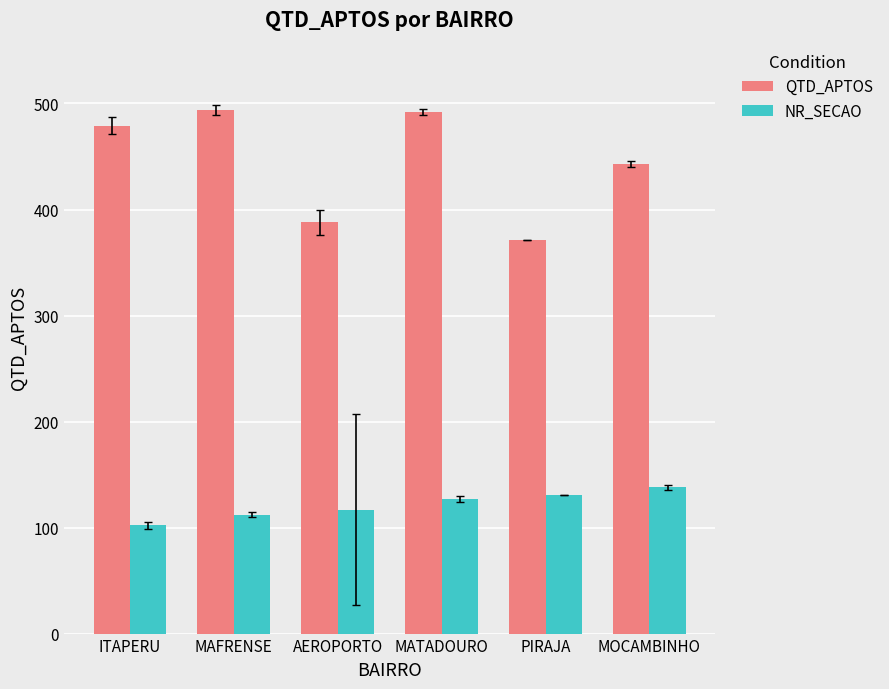

Rank the series by their maximum value, from lowest to highest.

NR_SECAO, QTD_APTOS